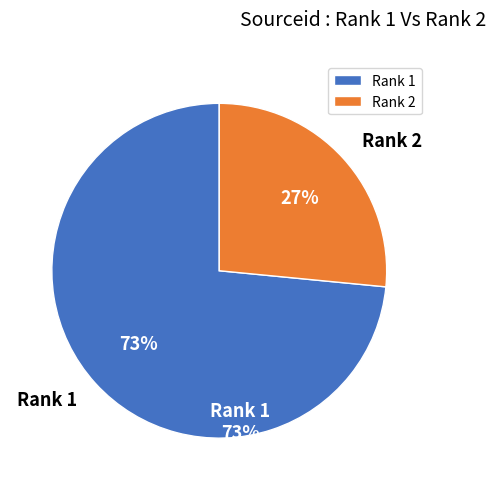

To the nearest percent, what percentage of the pie is Rank 1?

73%